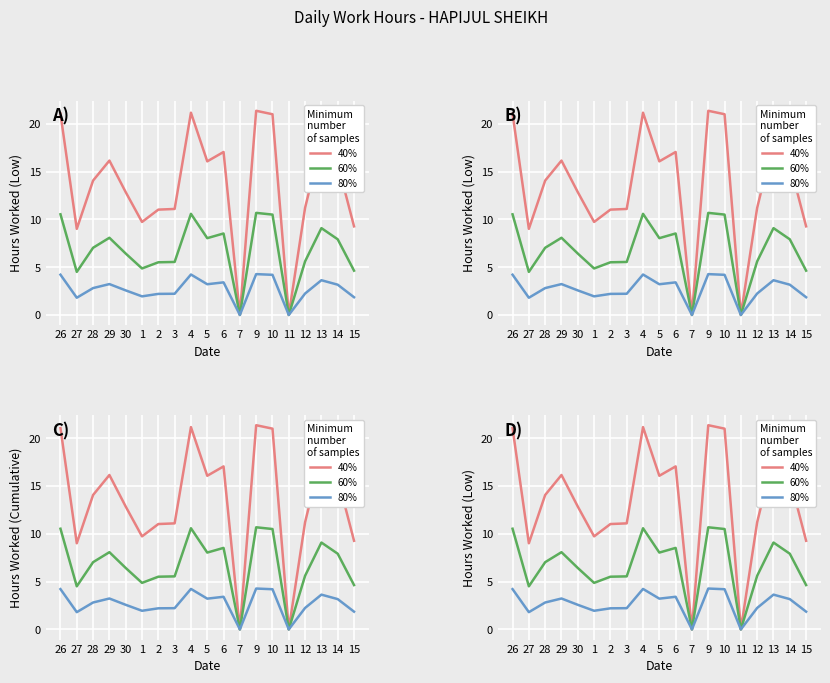

Reading left to right, list all the values displayed in this chart.

40%: 21.1	9.0	14.1	16.1	12.8	9.7	11.0	11.1	21.2	16.1	17.1	0.0	21.4	21.0	0.0	11.2	18.2	15.8	9.3
60%: 10.5	4.5	7.0	8.1	6.4	4.9	5.5	5.5	10.6	8.0	8.5	0.0	10.7	10.5	0.0	5.6	9.1	7.9	4.6
80%: 4.2	1.8	2.8	3.2	2.6	1.9	2.2	2.2	4.2	3.2	3.4	0.0	4.3	4.2	0.0	2.2	3.6	3.2	1.9